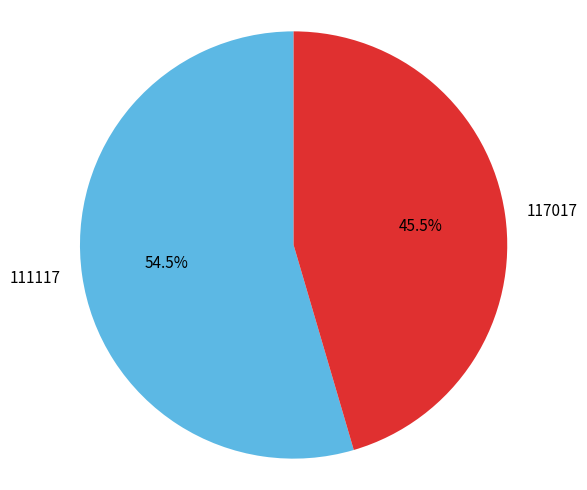

Which category has the smallest portion of the pie?

117017